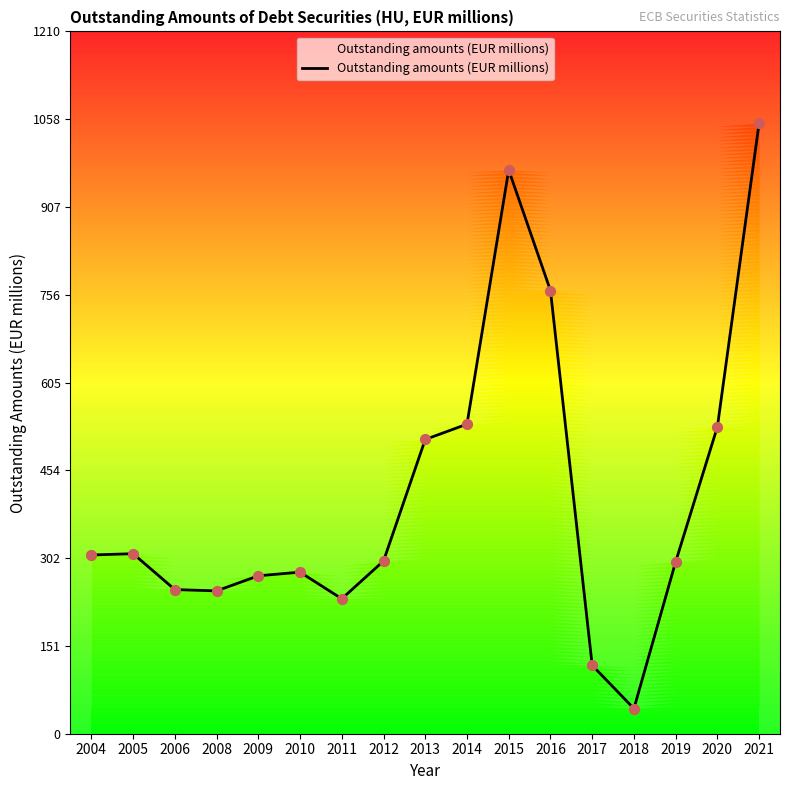

Between 2005 and 2012, which is larger?

2005